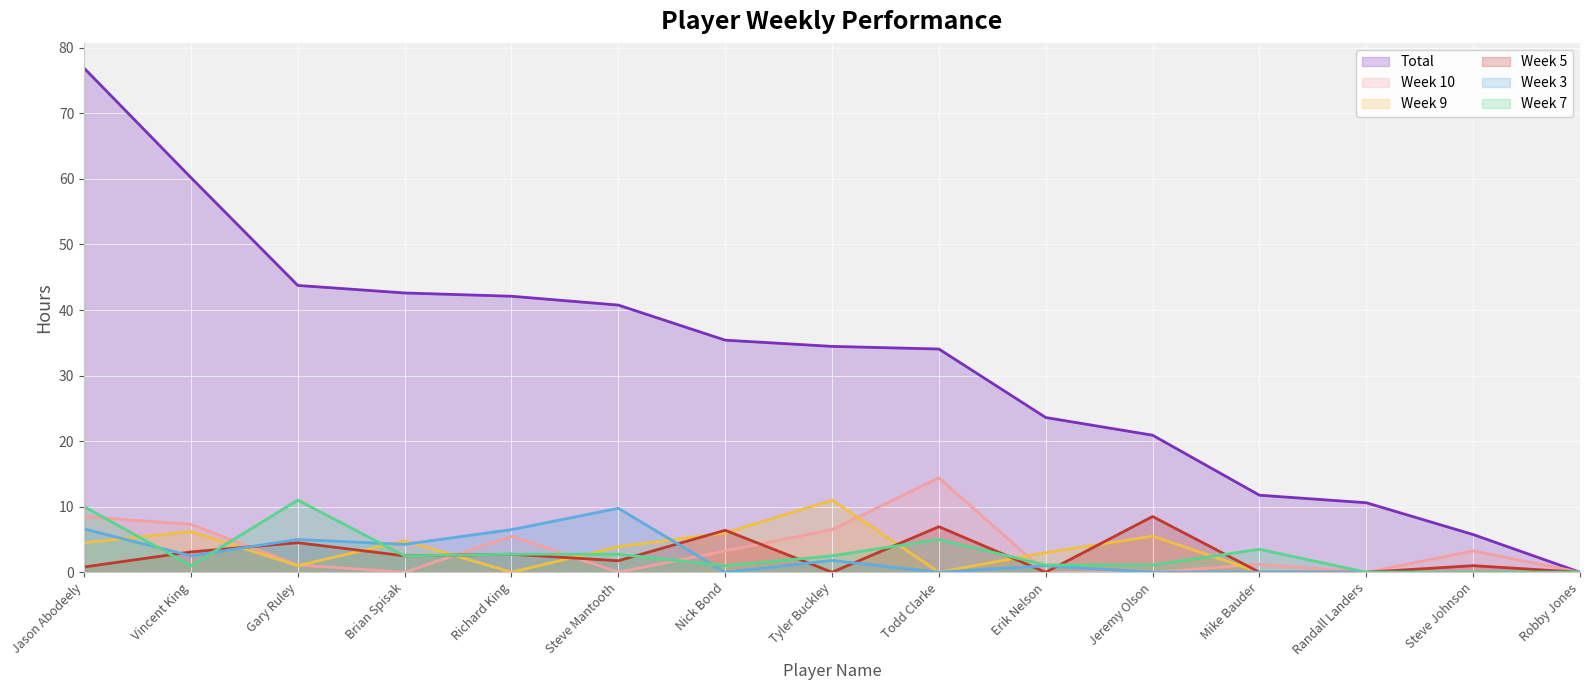

Is the value of Week 9 line at Robby Jones greater than the value of Week 7 line at Erik Nelson?

No